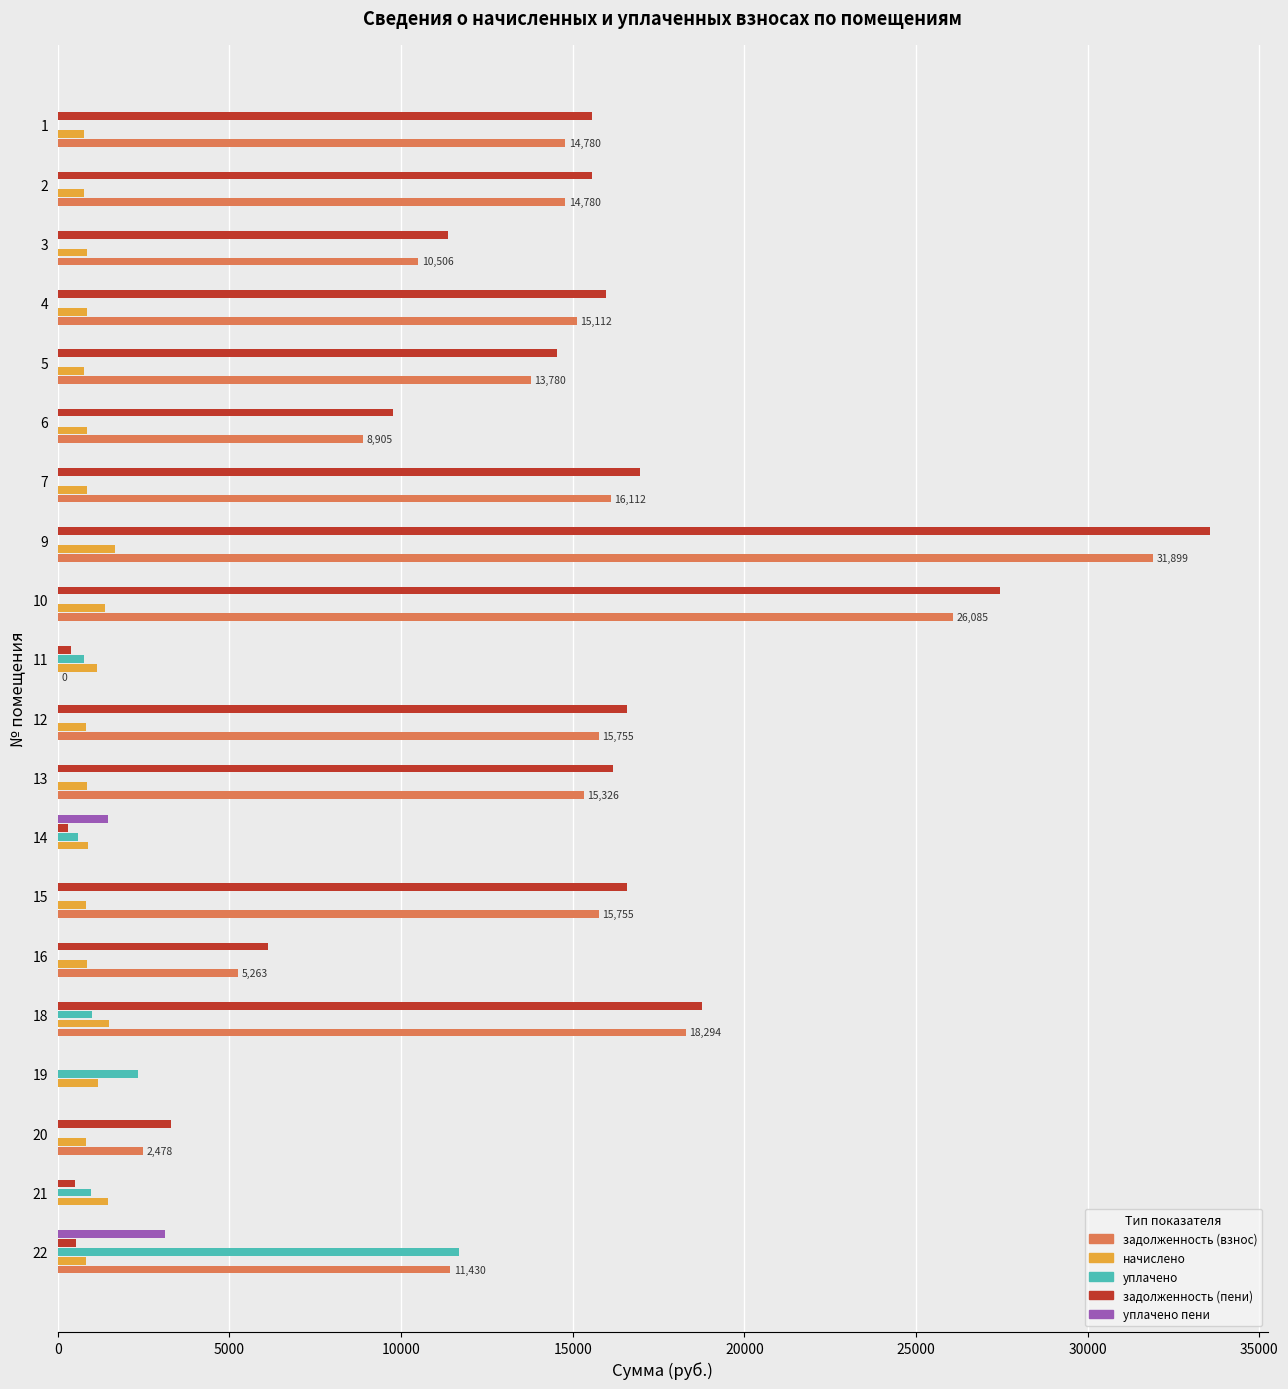

The value of задолженность (пени) at 6 is 9754.0. True or false?

True